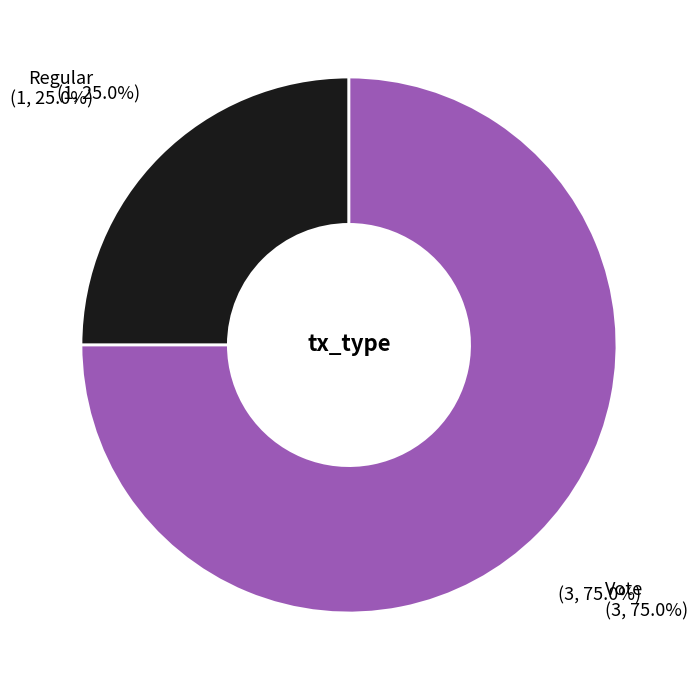

True or false: Regular accounts for 25% of the total.

True